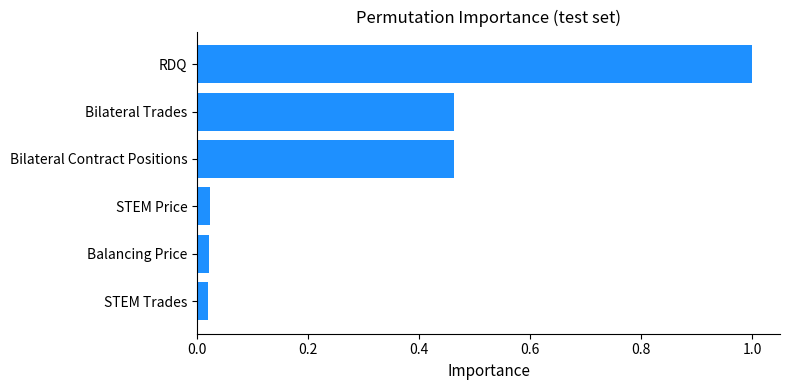

What is the average value?

0.3